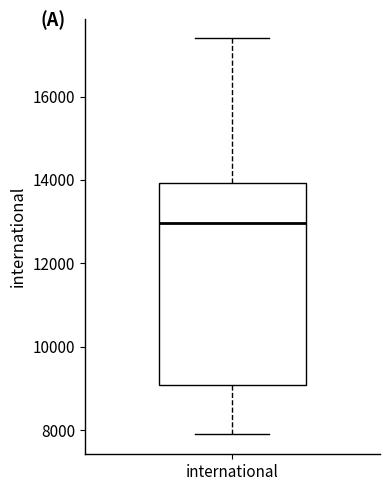

Transcribe this box plot: give where the median line is, the range the box spans, and where the two whiskers end, as read against the y-axis. The values are not printed on the chart, so give them approximately, as read against the axis.

median 13000, box 9000 to 14000, whiskers 7800 to 17400